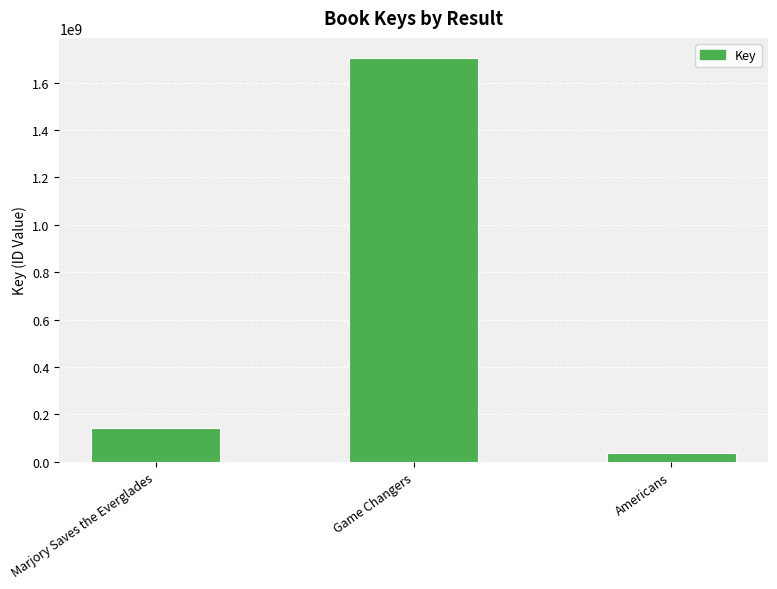

Are the bars grouped side by side (vs. stacked)?

No